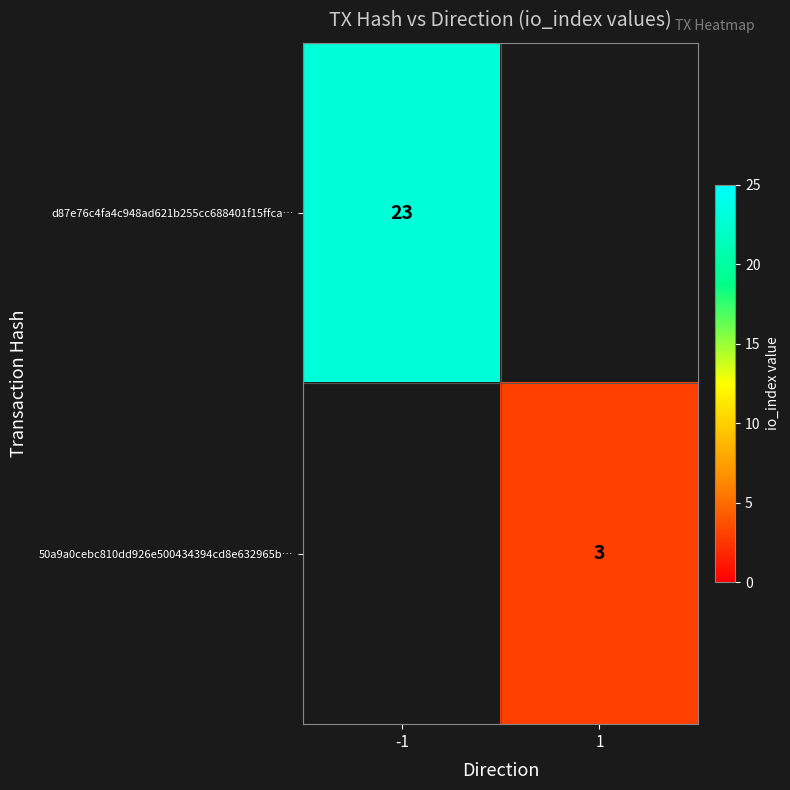

The d87e76c4fa4c948ad621b255cc688401f15ffca… series shows 9 at -1. True or false?

False